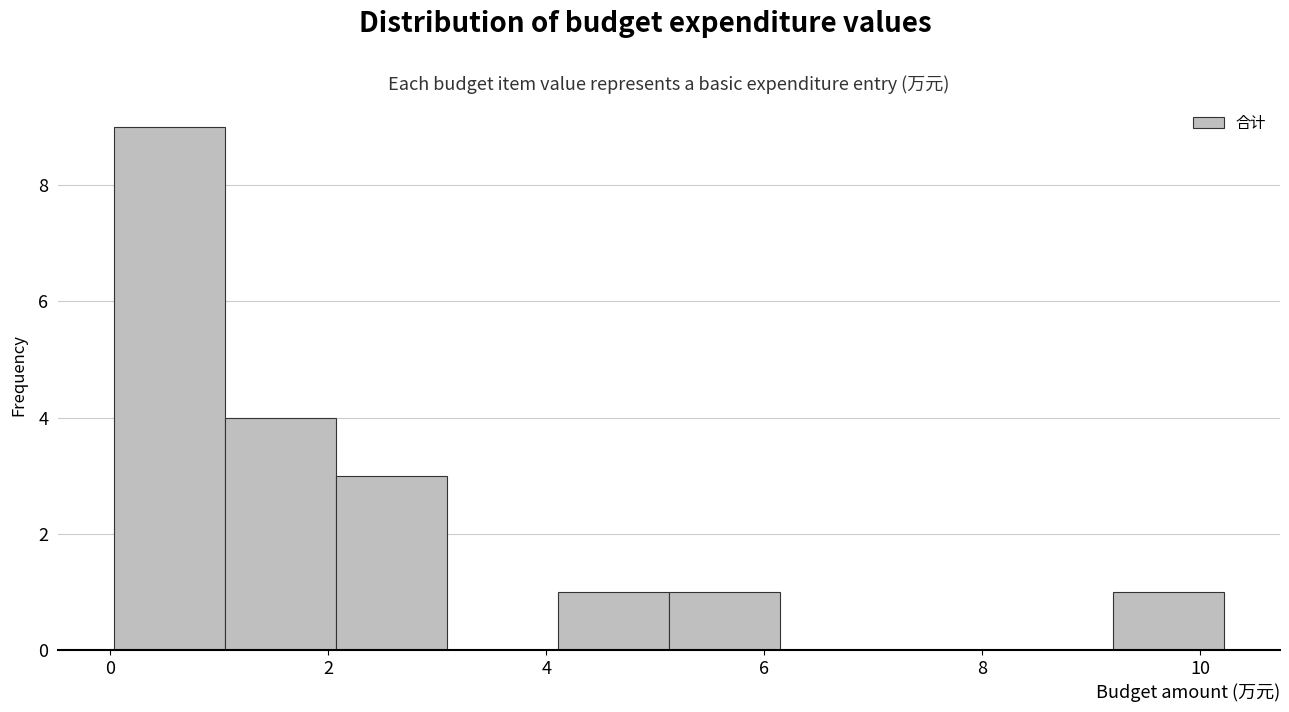

How tall is the bar that spans 9.2 to 10.2 on the x-axis? Neither the bar edges nor the heights are printed on the chart, so give them approximately, as read against the axes.

1